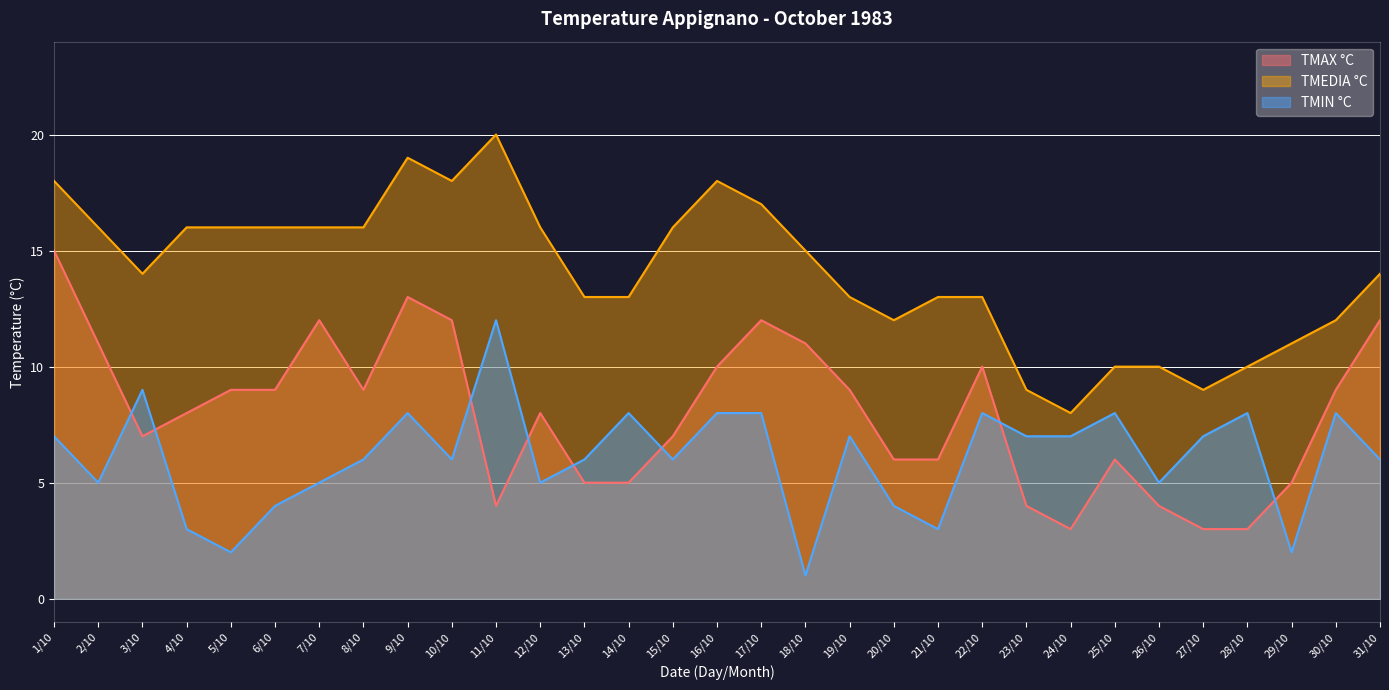

At which category is the sum across all series the highest?

1/10